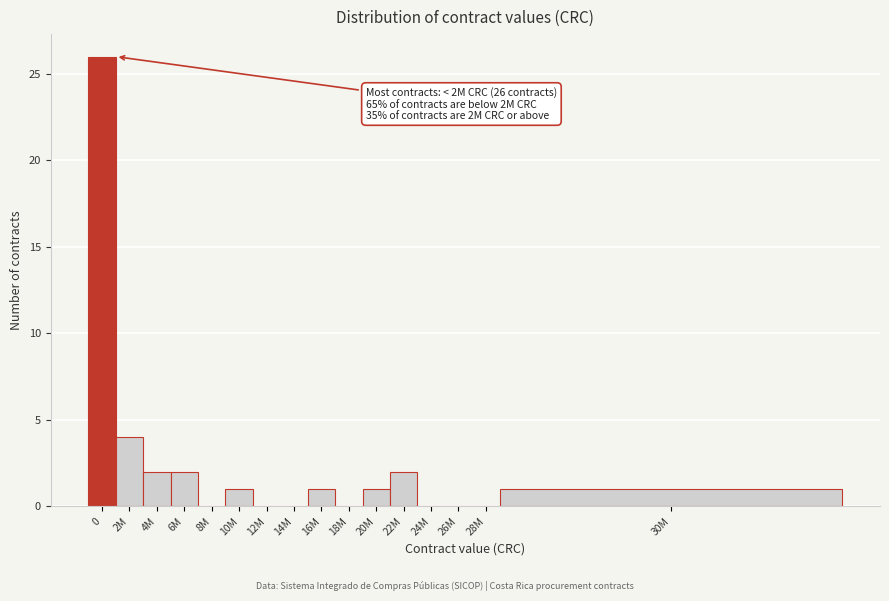

Reading left to right, transcribe all the data shown in this chart.

0=26	2M=4	4M=2	6M=2	8M=0	10M=1	12M=0	14M=0	16M=1	18M=0	20M=1	22M=2	24M=0	26M=0	28M=0	30M=1